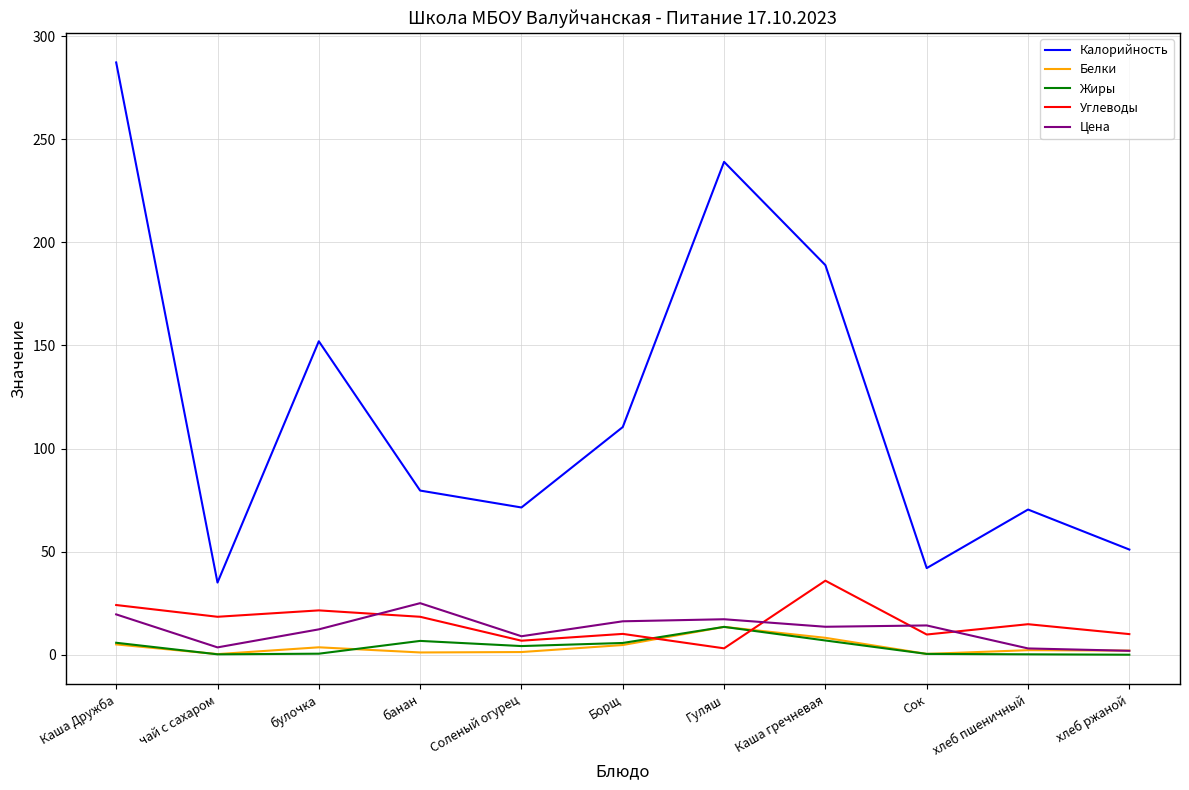

Which series has the widest spread of values?

Калорийность